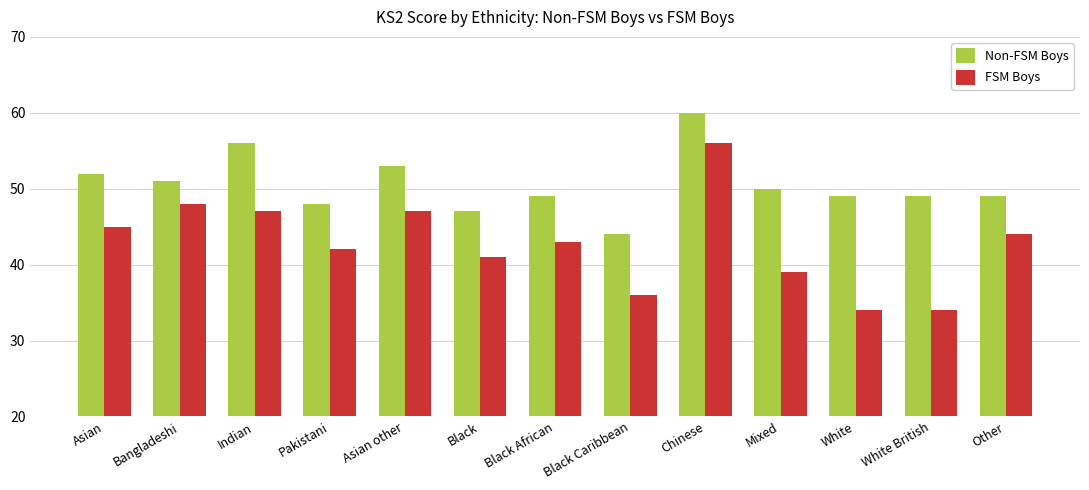

True or false: FSM Boys has a value of 71 at Indian.

False